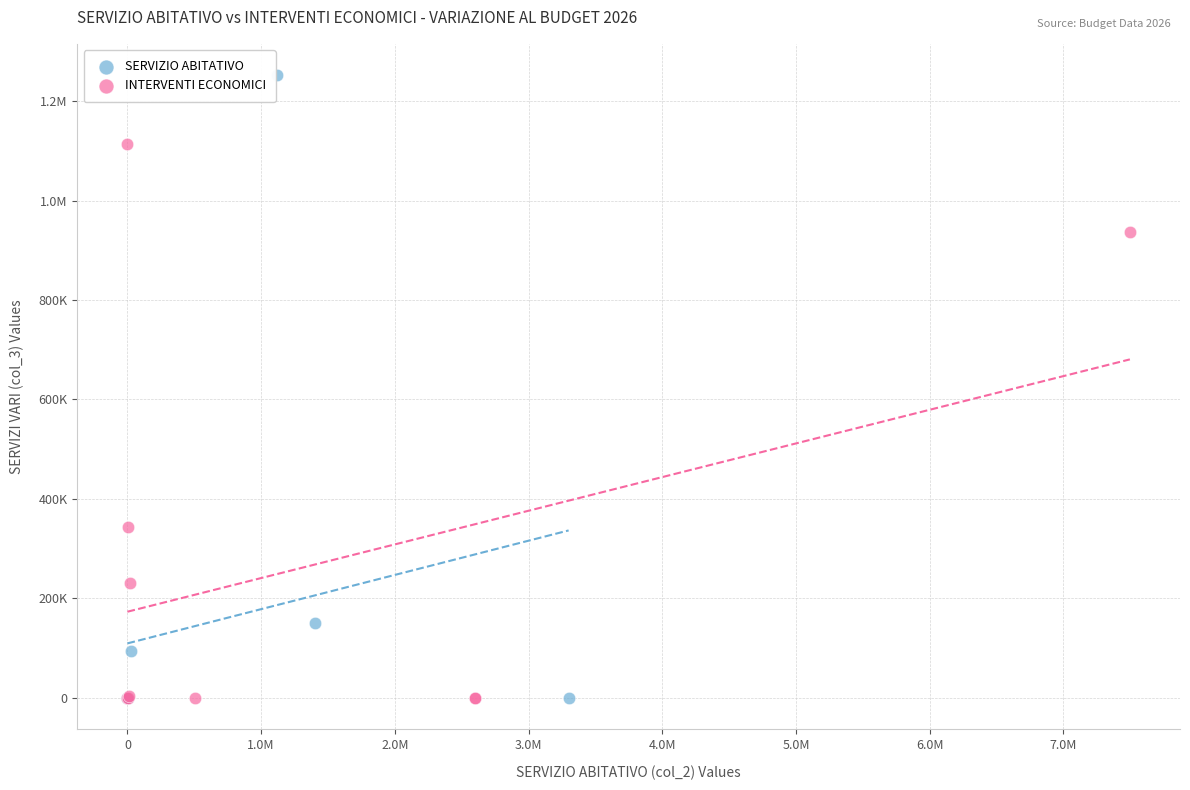

What are all the series names shown in the legend?

SERVIZIO ABITATIVO, INTERVENTI ECONOMICI